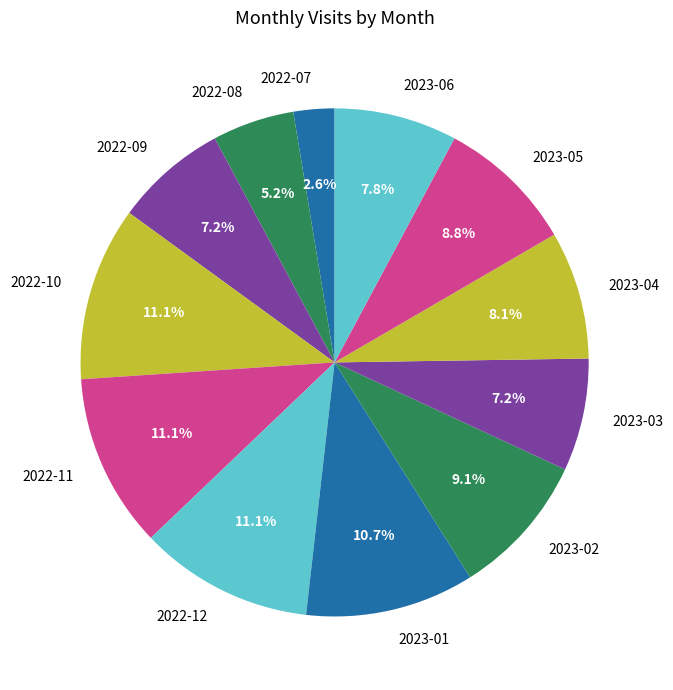

Do 2023-06 and 2023-01 together represent more than half of the pie?

No